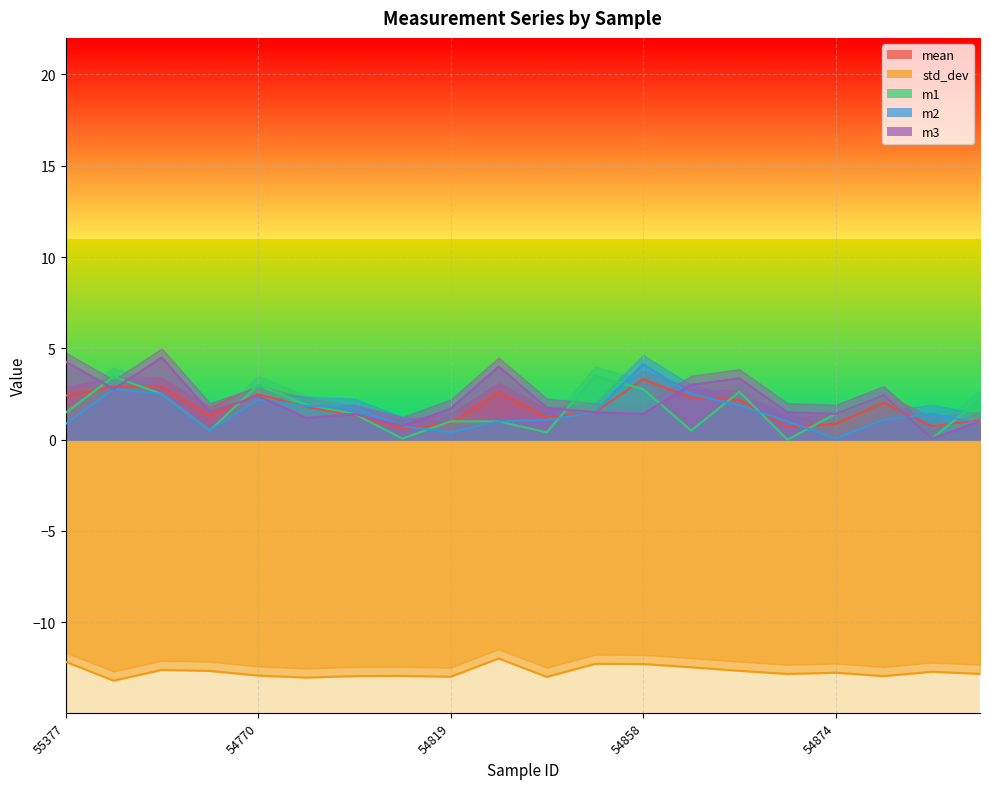

Is it true that m1 equals 1.0 at 54821?

True